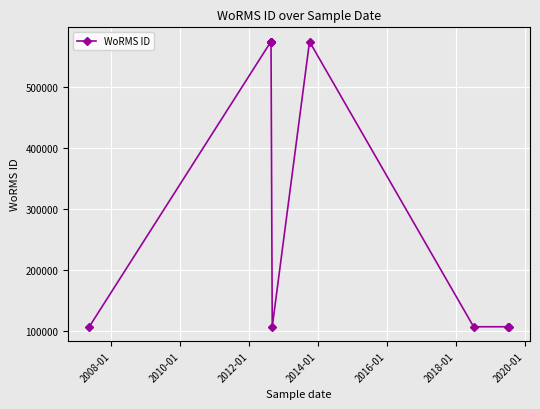

True or false: the data has more than 0 interior local peaks.

True